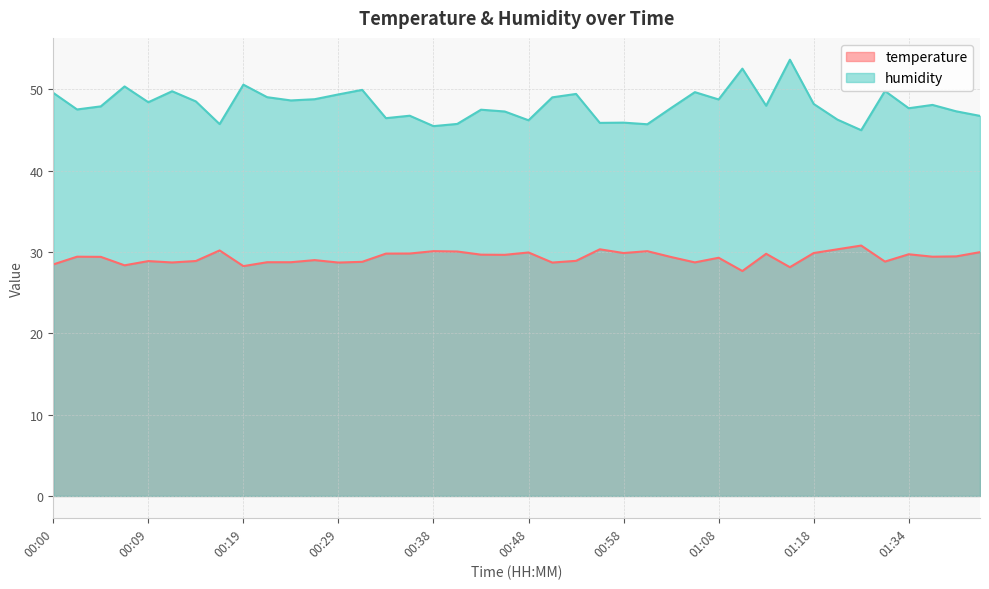

List the series in order of their overall mean, highest first.

humidity, temperature